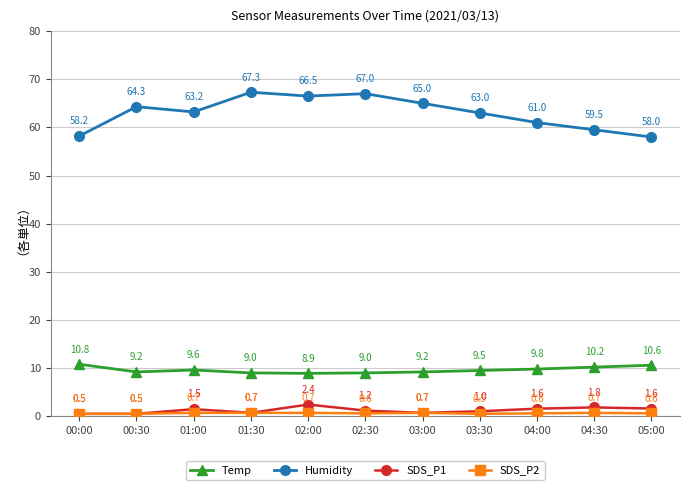

Which category has the highest value across all series?

01:30